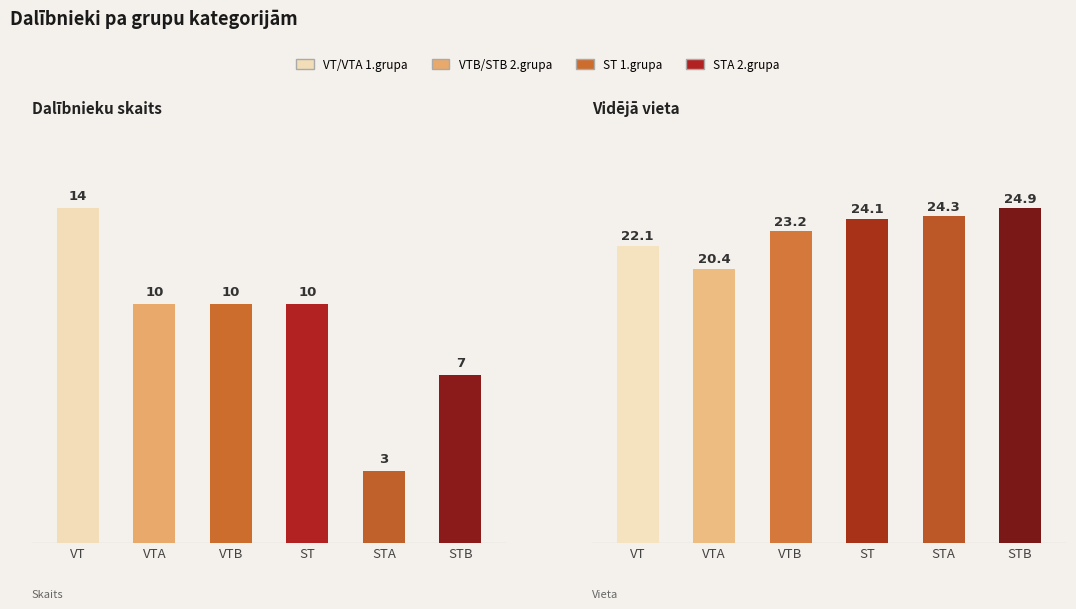

At which category does the chart reach its minimum across all series?

STA